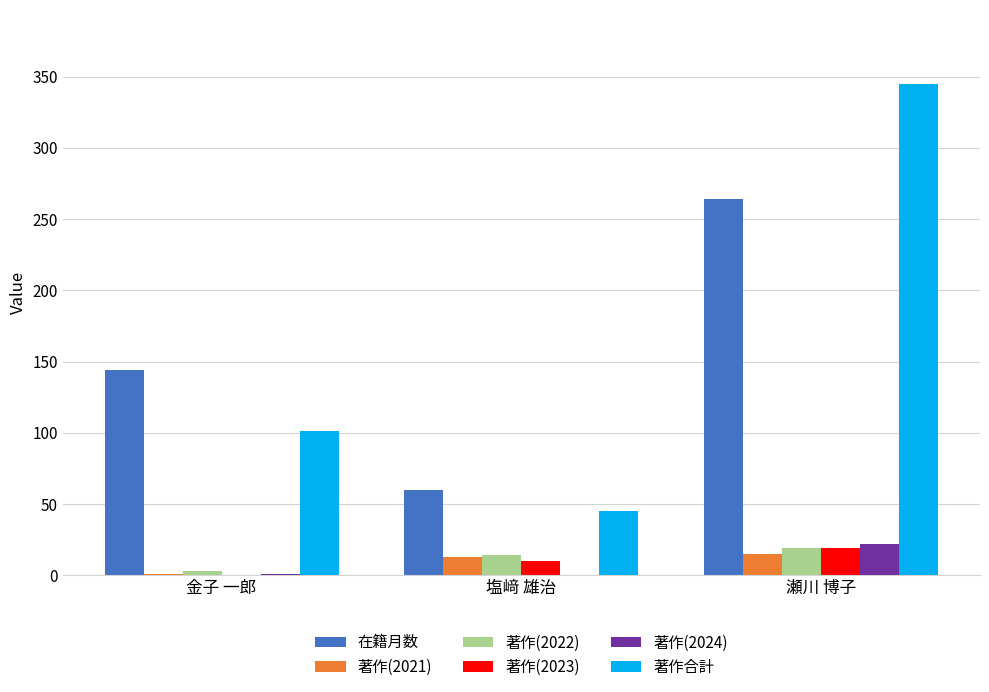

At which category does the chart reach its peak across all series?

瀬川 博子